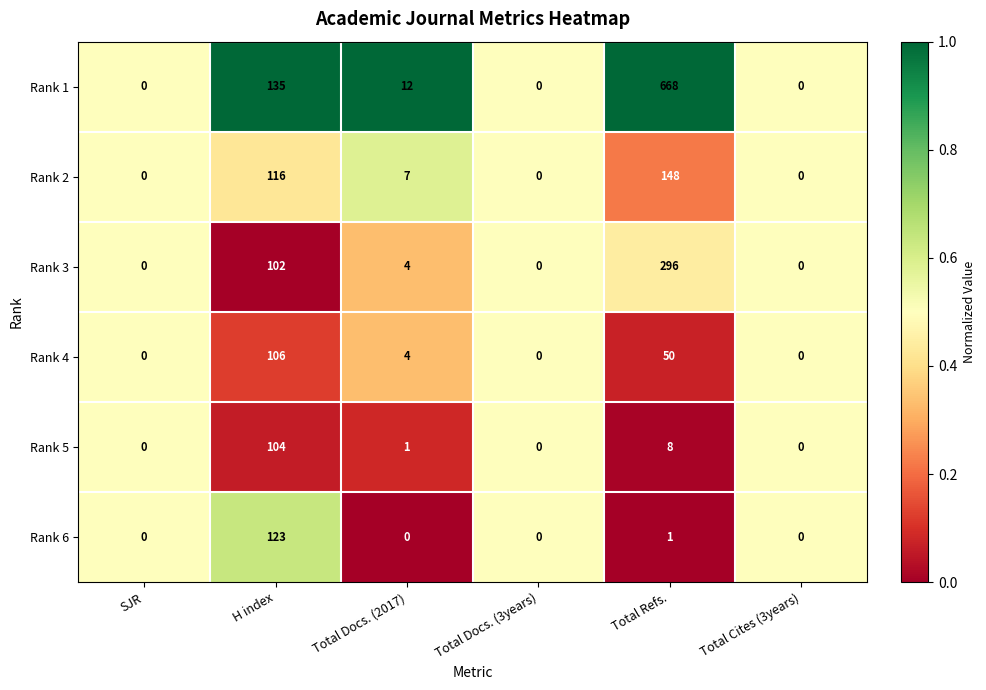

At which label does Rank 2 first exceed 7?

H index